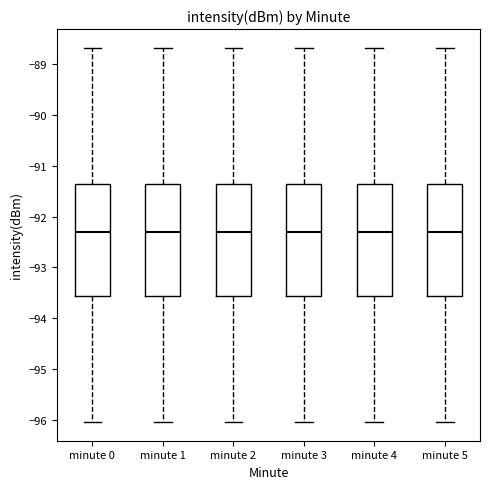

Reading left to right, transcribe this box plot: for each box, give where its median line is, the range the box spans, and where its two whiskers end, as read against the y-axis. The values are not printed on the chart, so give them approximately, as read against the axis.

minute 0: median -92.3, box -93.6 to -91.3, whiskers -96.0 to -88.7
minute 1: median -92.3, box -93.6 to -91.3, whiskers -96.0 to -88.7
minute 2: median -92.3, box -93.6 to -91.3, whiskers -96.0 to -88.7
minute 3: median -92.3, box -93.6 to -91.3, whiskers -96.0 to -88.7
minute 4: median -92.3, box -93.6 to -91.3, whiskers -96.0 to -88.7
minute 5: median -92.3, box -93.6 to -91.3, whiskers -96.0 to -88.7